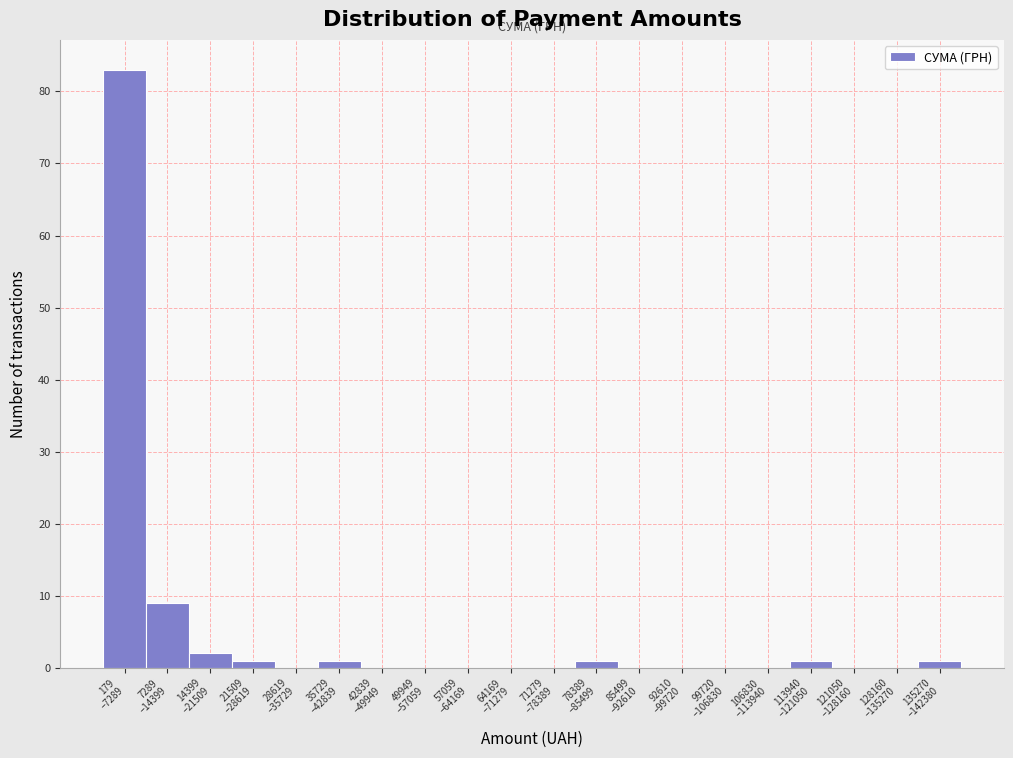

What is the sum of all values?

99